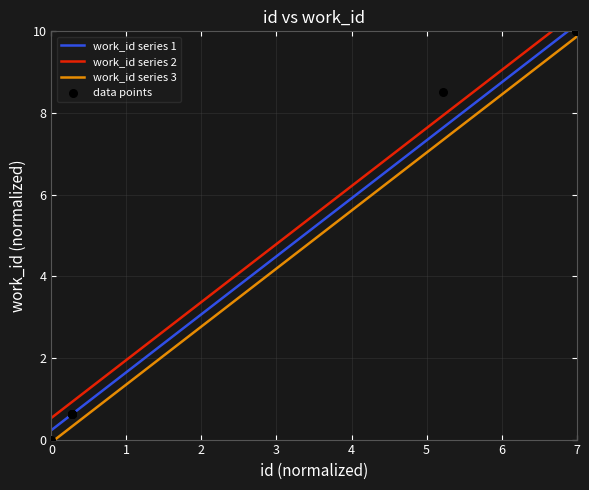

What is the maximum value for work_id series 3?

9.9